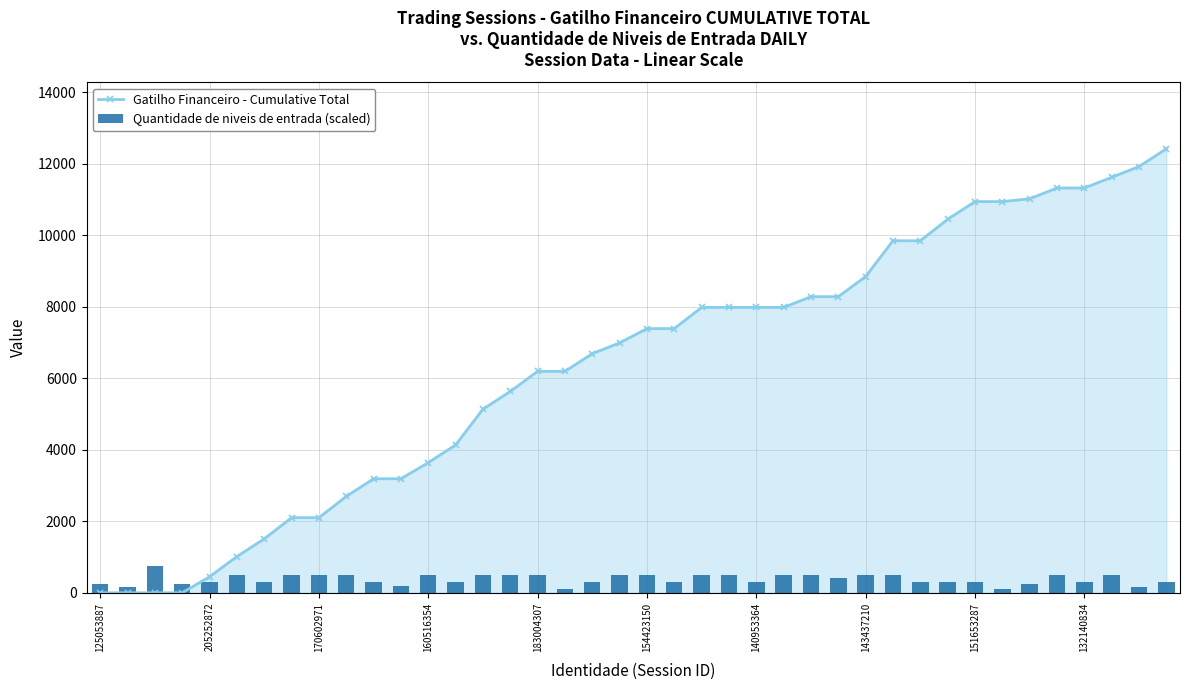

What is the total value across all series at 18?

6987